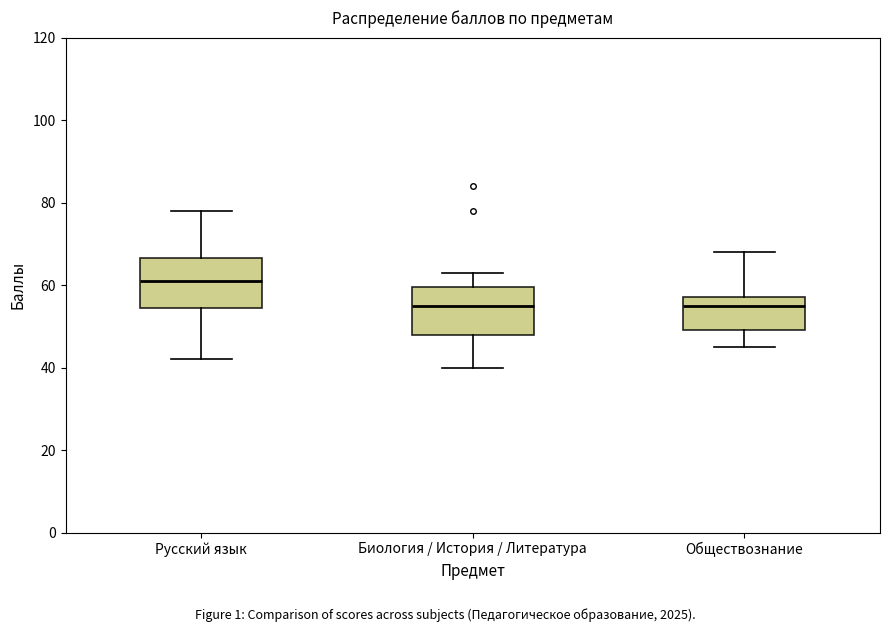

Reading left to right, read every box against the y-axis: the position of its median line, the range the box covers, and the ends of its whiskers. The values are not printed on the chart, so give them approximately, as read against the axis.

Русский язык: median 62, box 54 to 66, whiskers 42 to 78
Биология / История / Литература: median 56, box 48 to 60, whiskers 40 to 64
Обществознание: median 56, box 50 to 58, whiskers 46 to 68